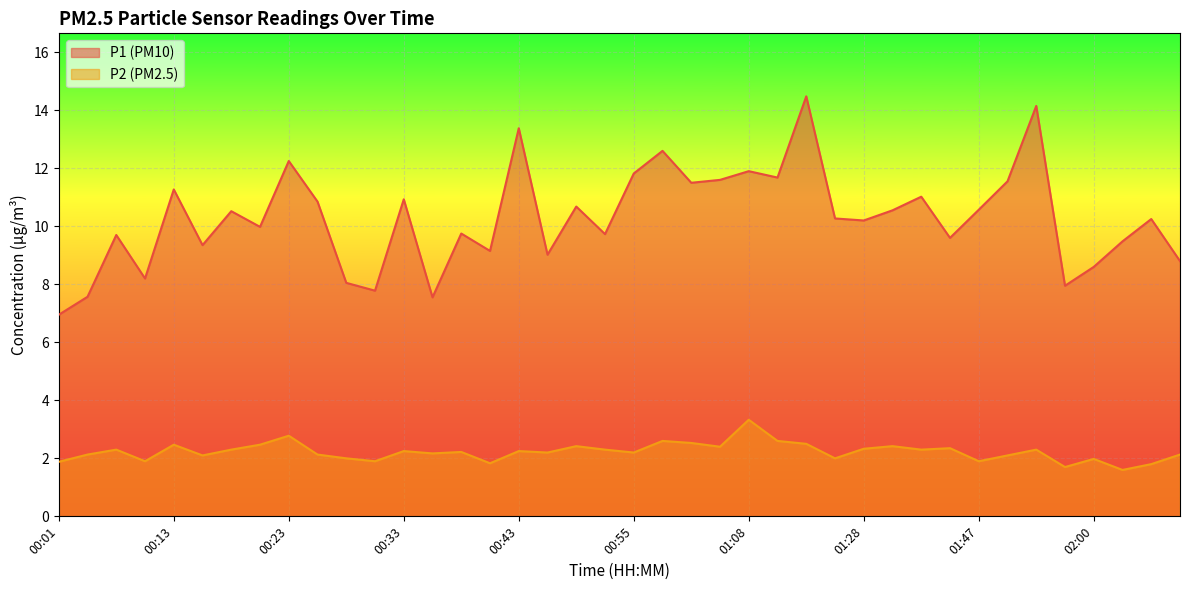

What is the value of the P2 point at the 23rd from the left?

2.5